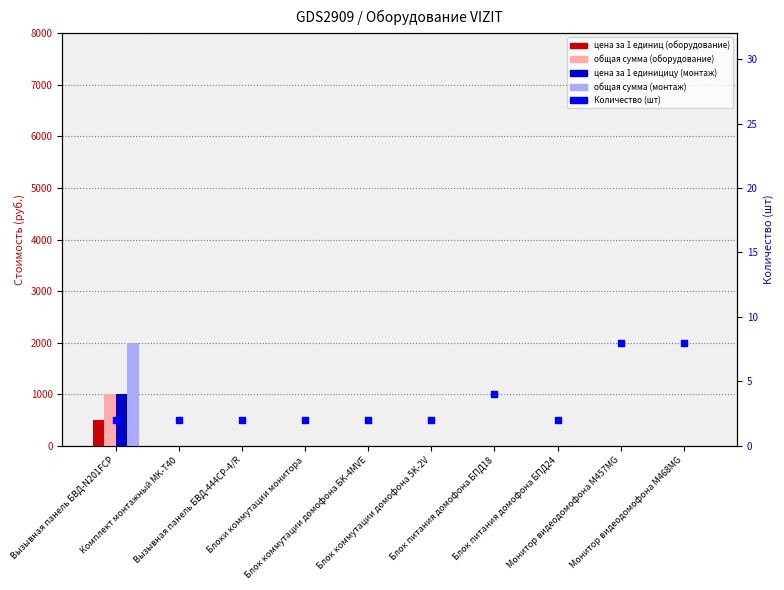

Which series reaches the maximum Y coordinate?

общая сумма (монтаж)